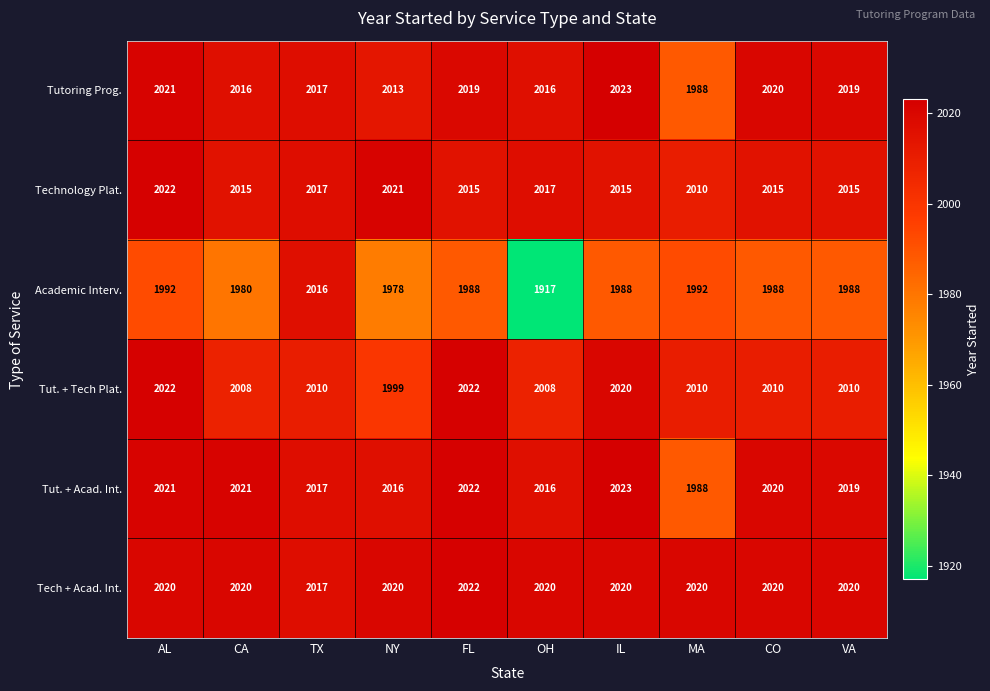

Which series has the largest range (max minus min)?

Academic Interv.